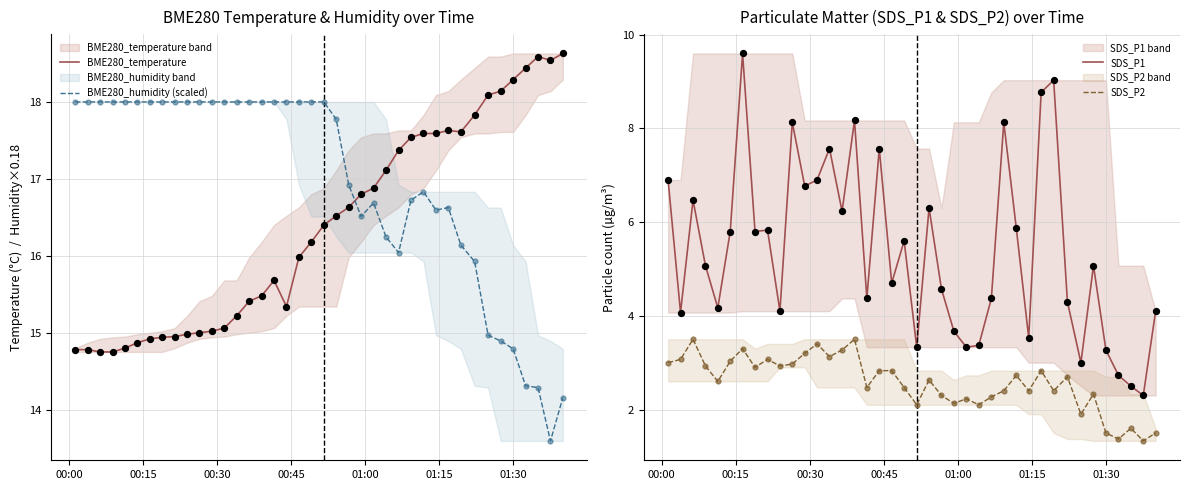

True or false: BME280_temperature and BME280_humidity (scaled) intersect in this chart.

True